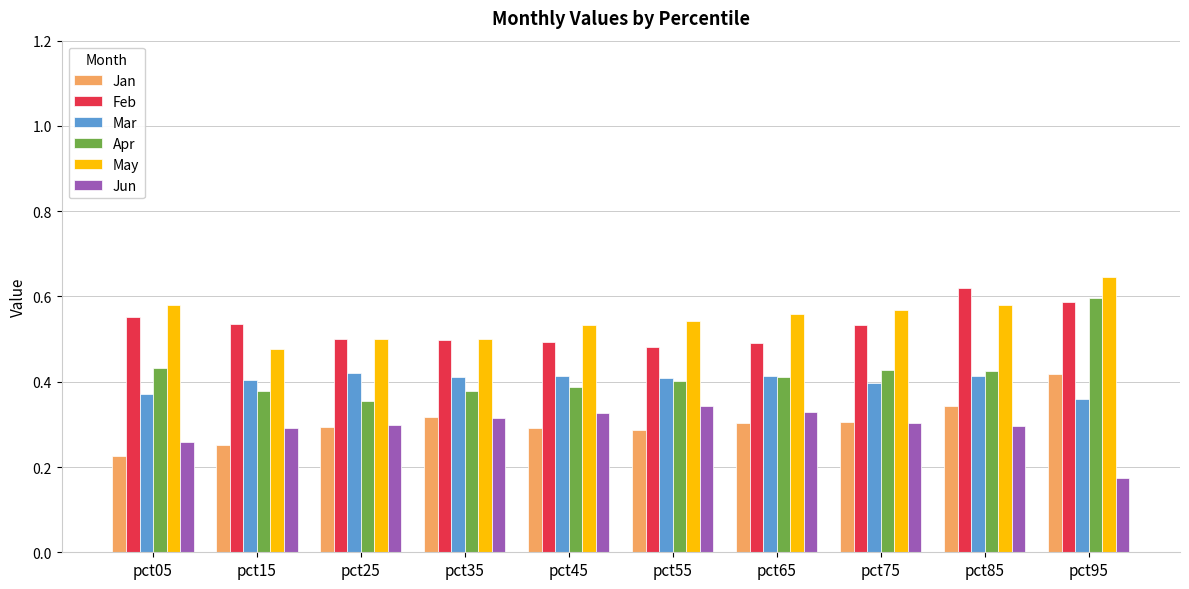

True or false: Jan has a value of 0.5 at pct85.

False